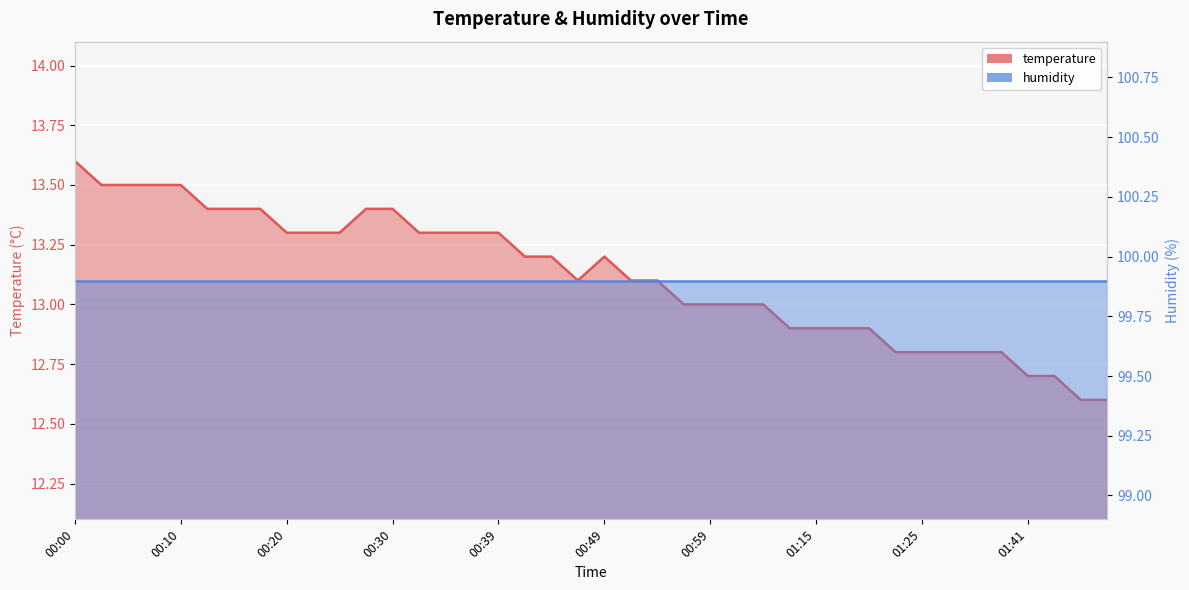

At which category does the data reach its first local valley?

00:47